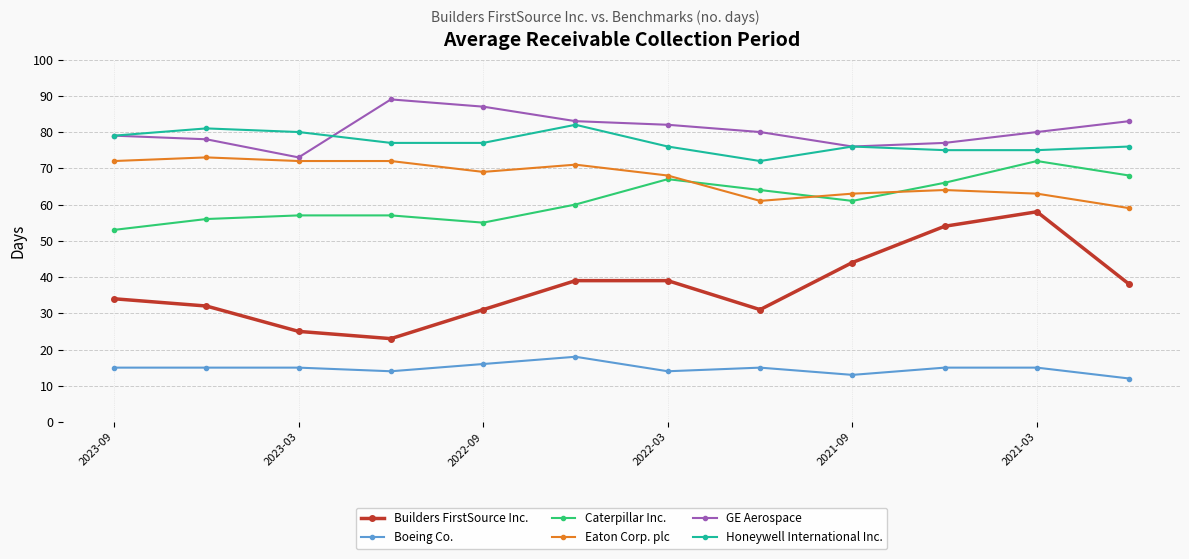

What is the smallest value displayed?

12